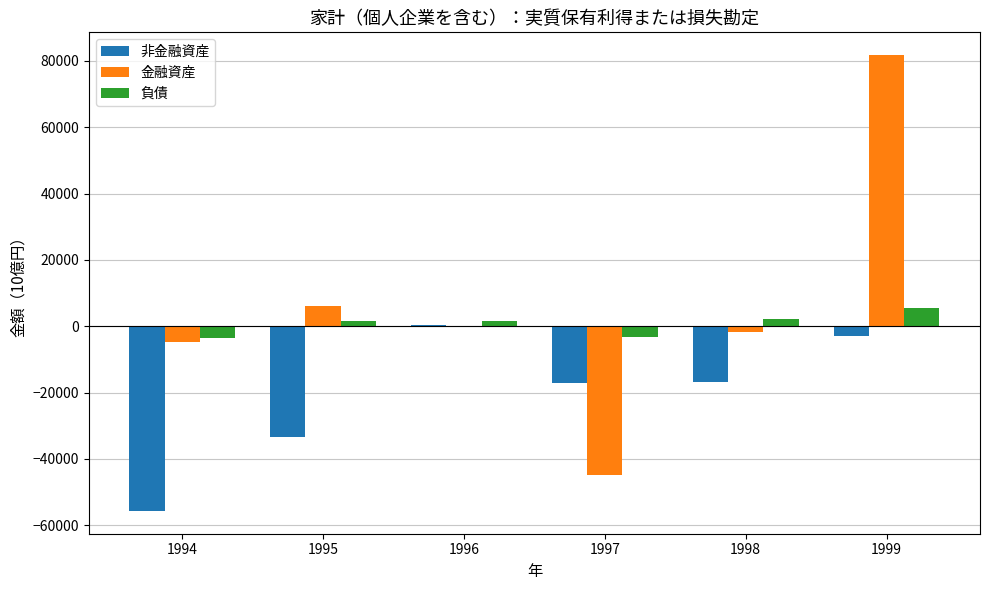

What is the maximum value for 金融資産?

81720.2